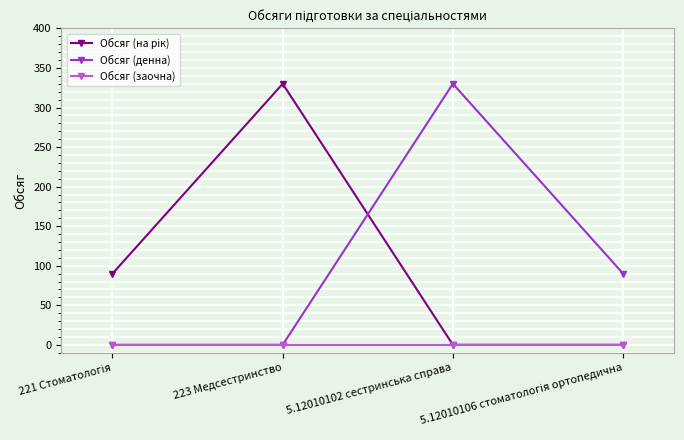

What is the total value across all series at 5.12010102 сестринська справа?

330